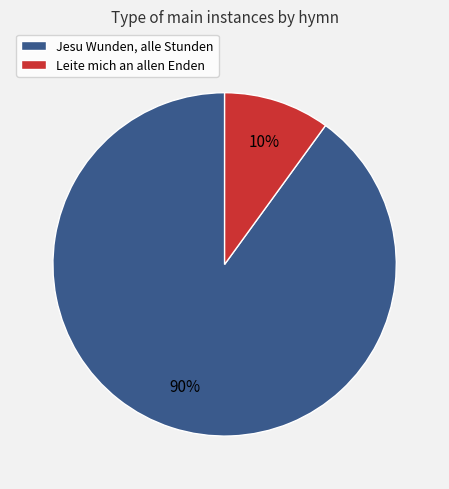

Which slice is the smallest?

Leite mich an allen Enden